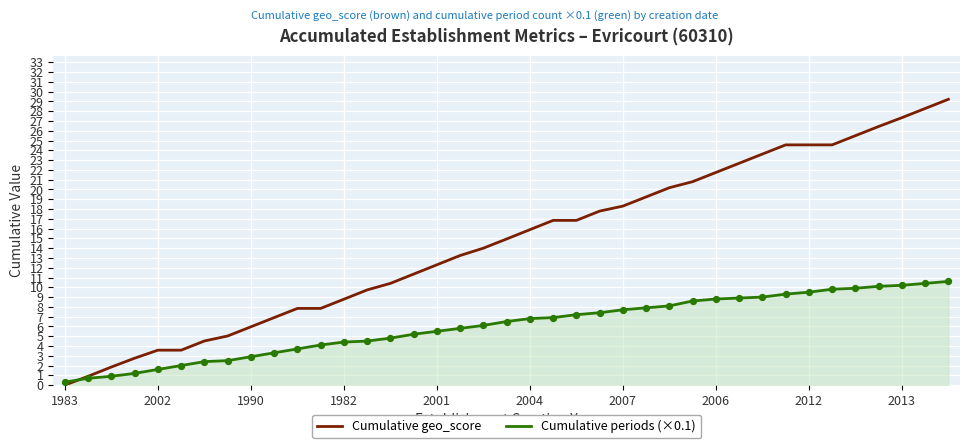

Which series has the widest spread of values?

Cumulative geo_score